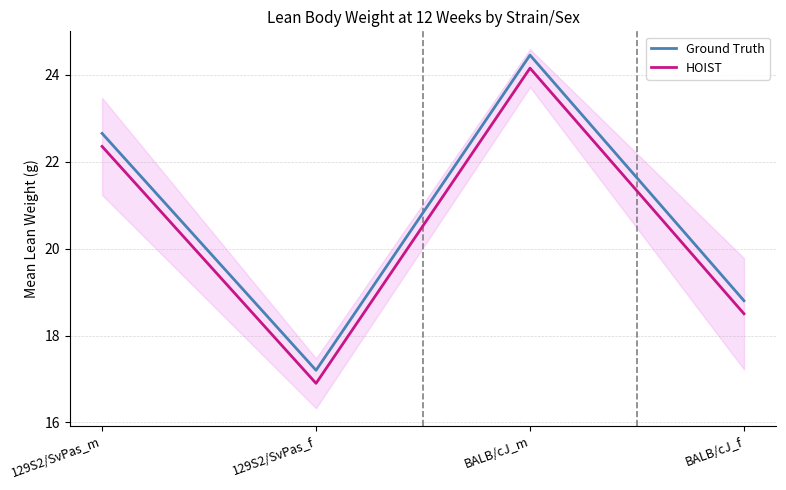

What is the maximum value shown in the chart?

24.4